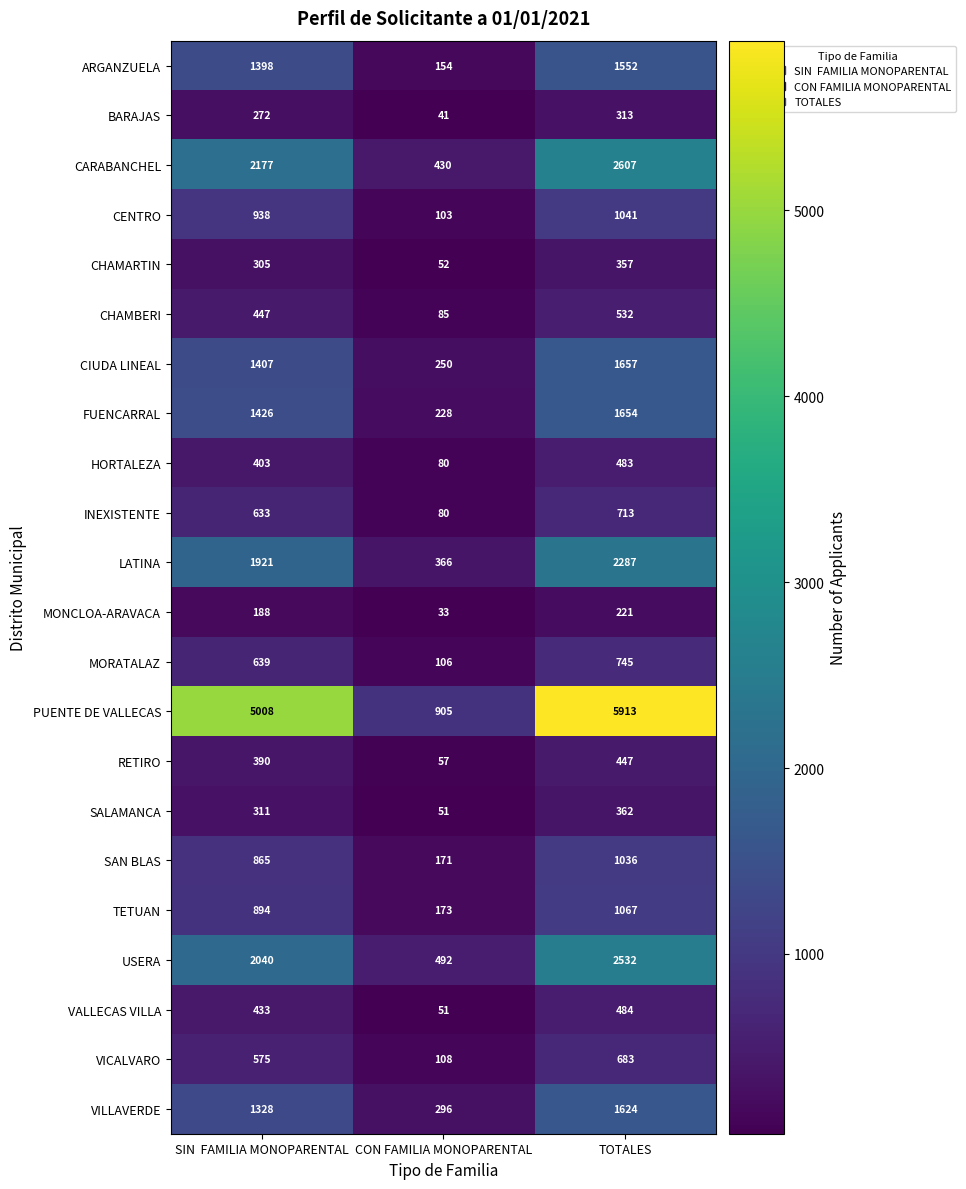

Between SIN  FAMILIA MONOPARENTAL and TOTALES, which series saw the biggest shift?

PUENTE DE VALLECAS